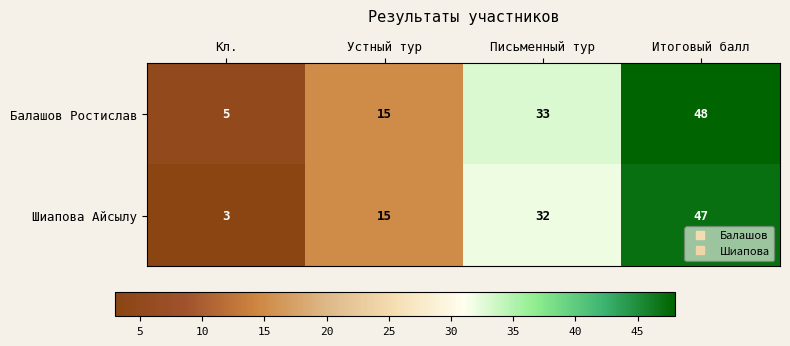

Is it true that Шиапова Айсылу equals 32 at Письменный тур?

True